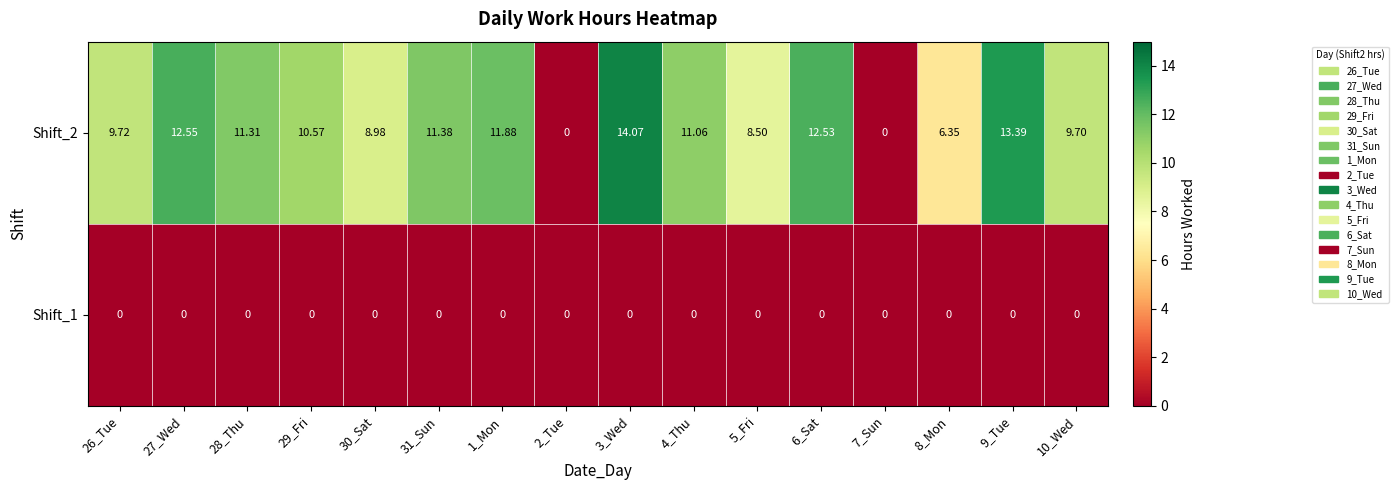

What is the total value across all series at 1_Mon?

11.9